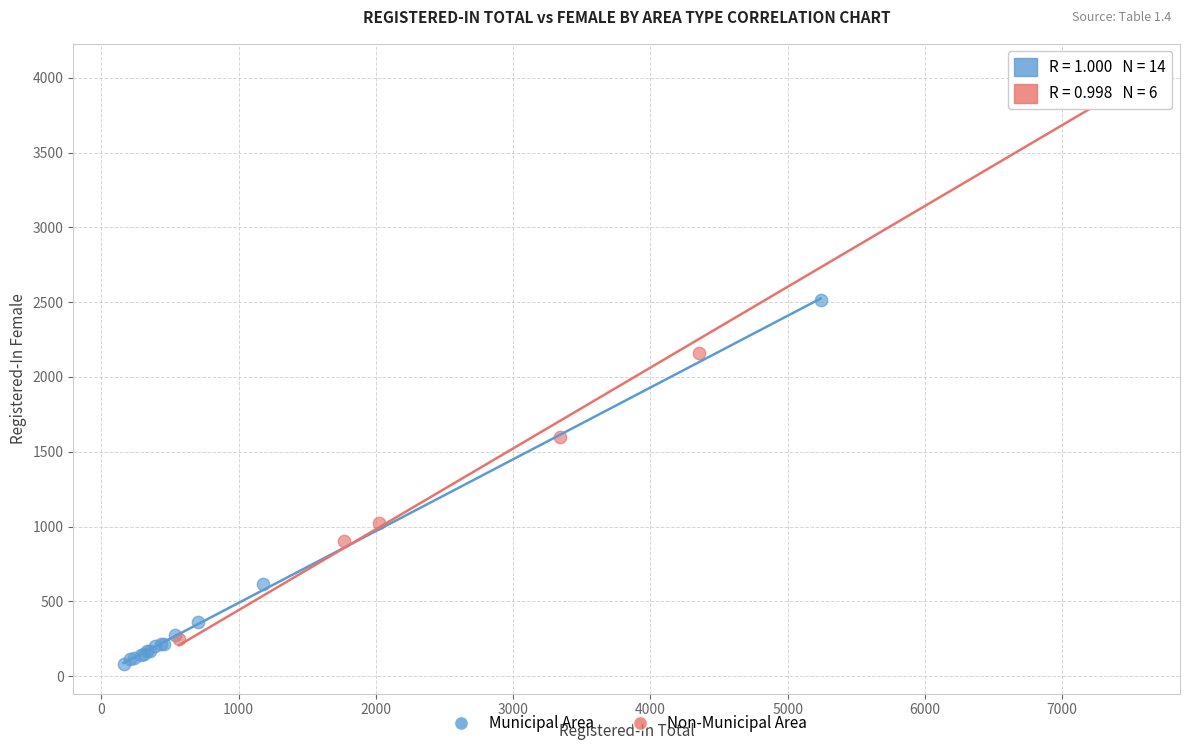

Which series has the largest Y range (max minus min)?

Non-Municipal Area